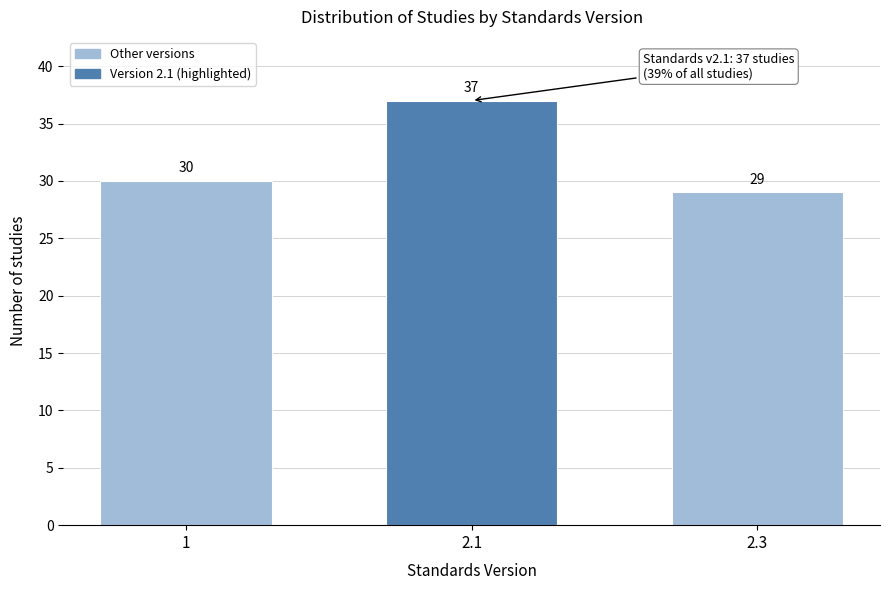

Reading left to right, extract all data points from this chart.

1=30	2.1=37	2.3=29